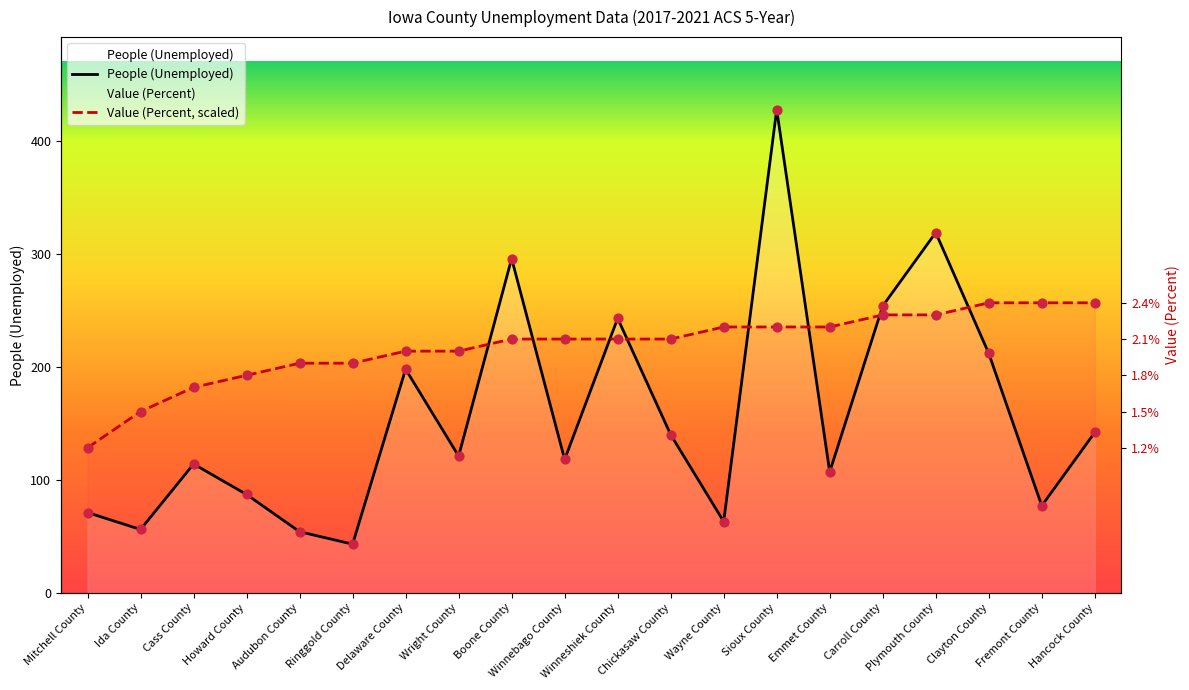

At which category is the sum across all series the highest?

Sioux County